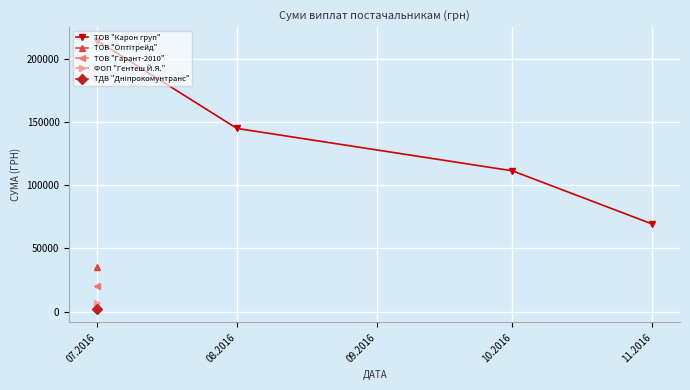

Where is ТДВ "Дніпрокомунтранс" nearest to the value 1989?

07.2016